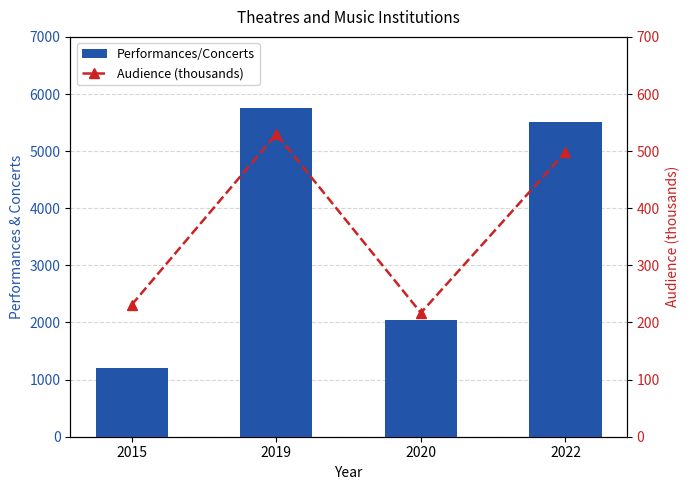

What are all the series names shown in the legend?

Performances/Concerts, Audience (thousands)